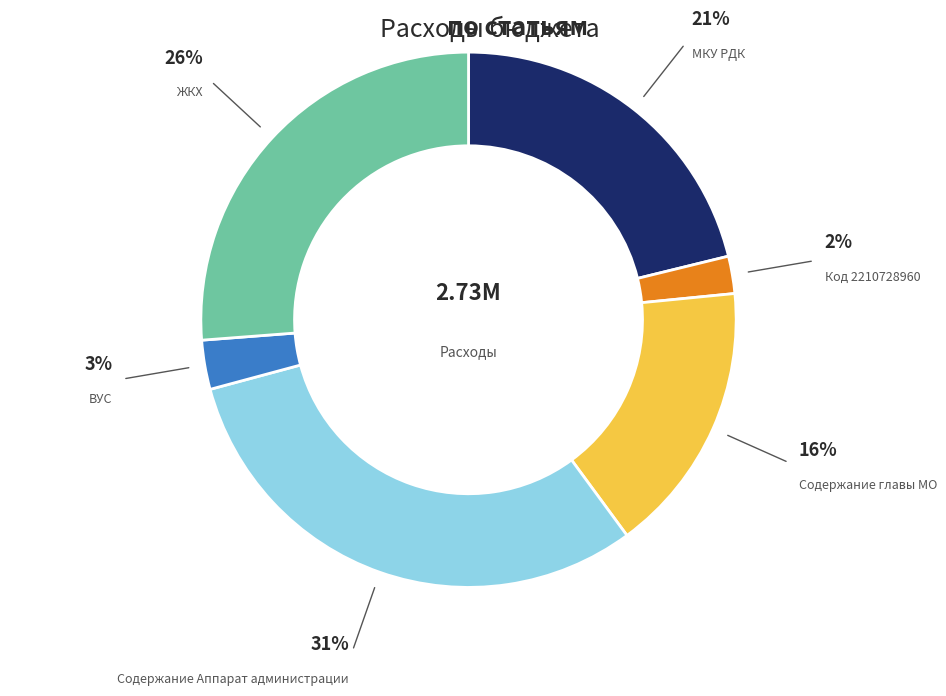

To the nearest percent, what is the difference between the largest and smallest slice percentages?

29%